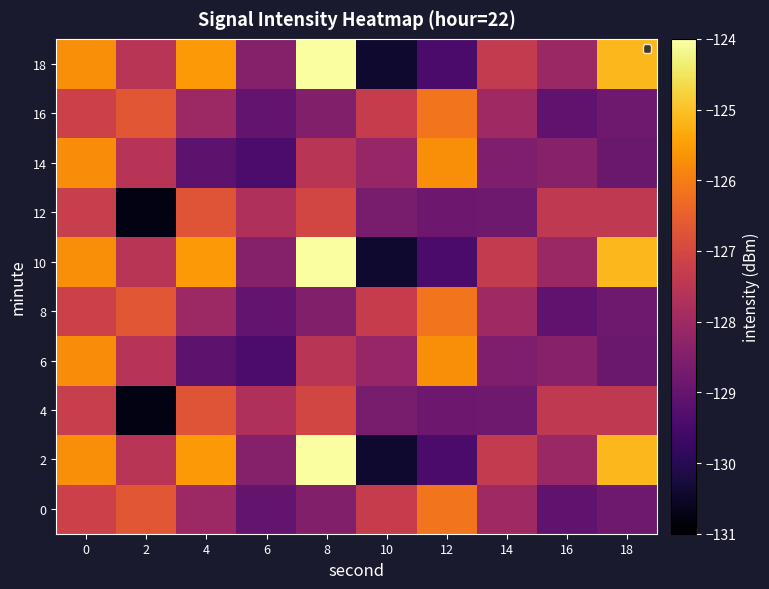

What is the difference between the highest and lowest values at 10?

3.1